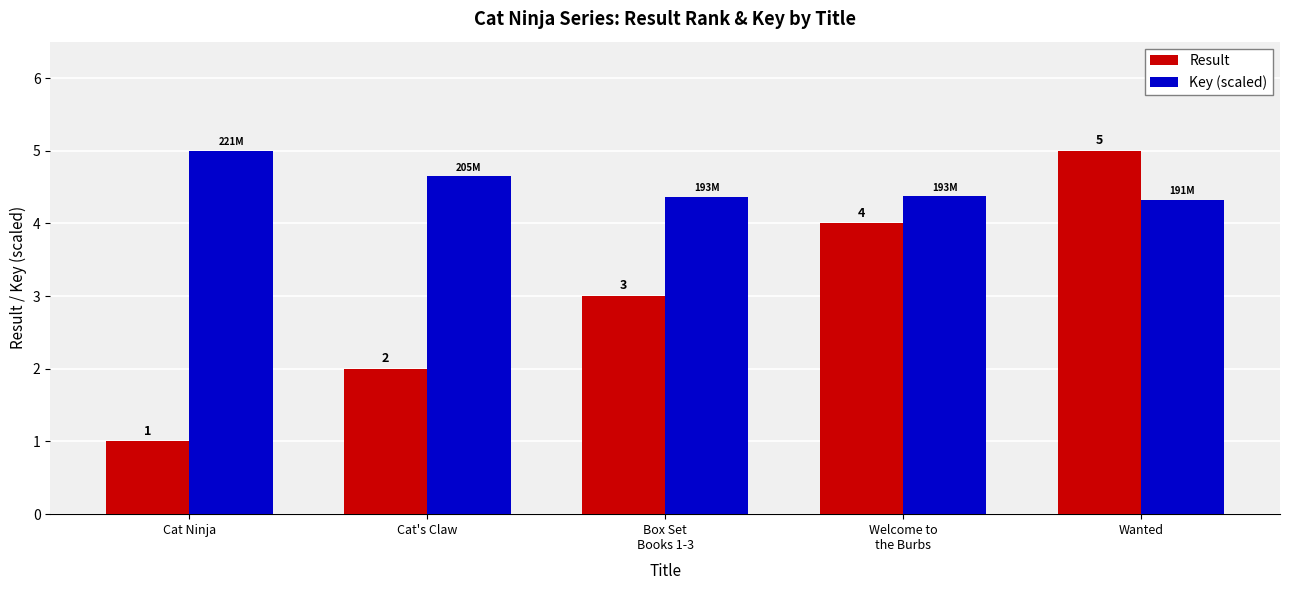

Which series has the widest spread of values?

Result